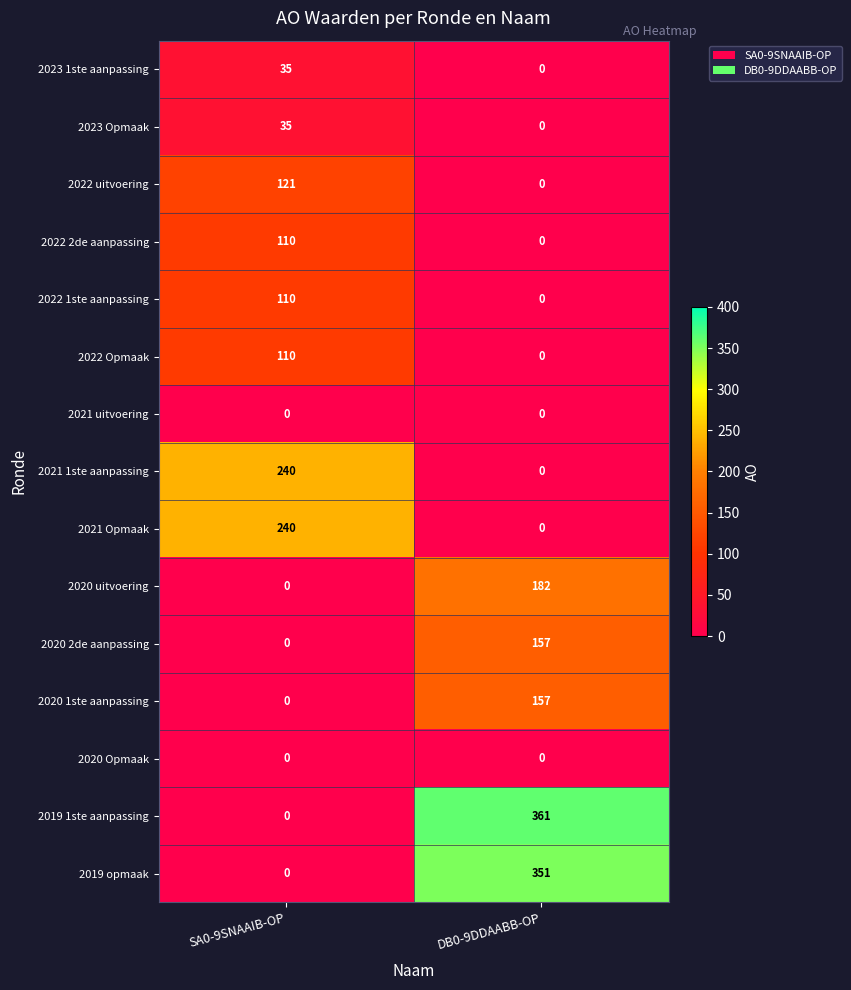

What is the spread (max minus min) of values at DB0-9DDAABB-OP?

361